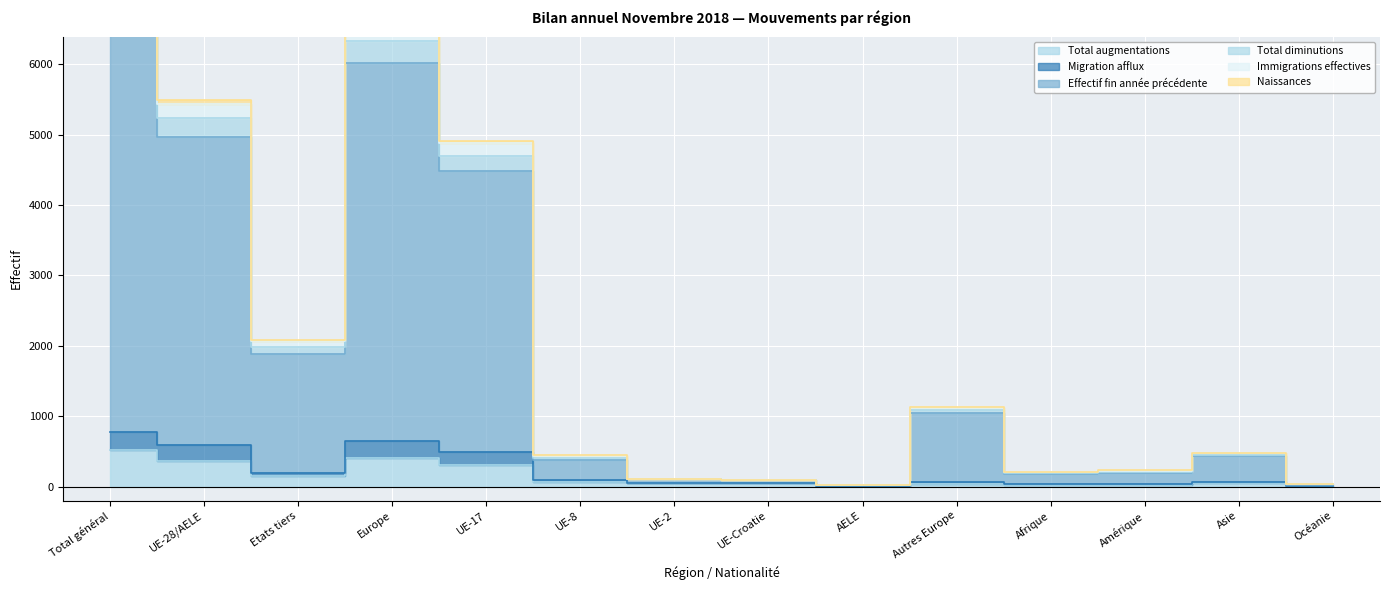

What is the label of the 3rd point from the right?

Amérique